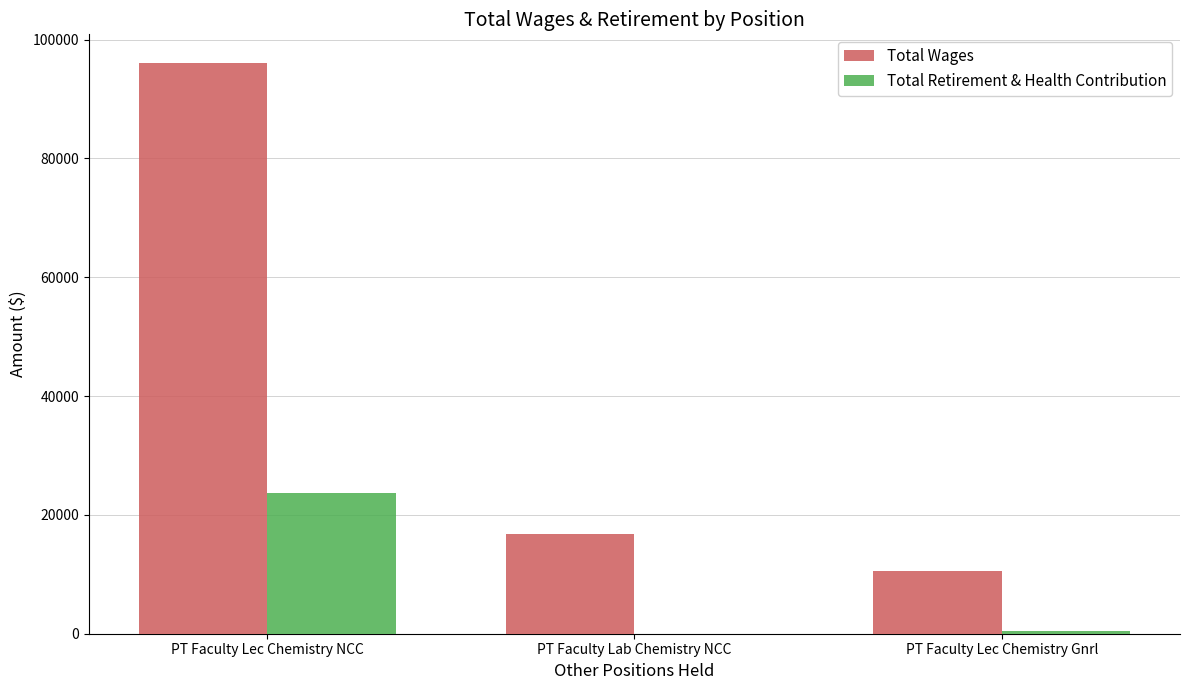

Which series has the largest range (max minus min)?

Total Wages